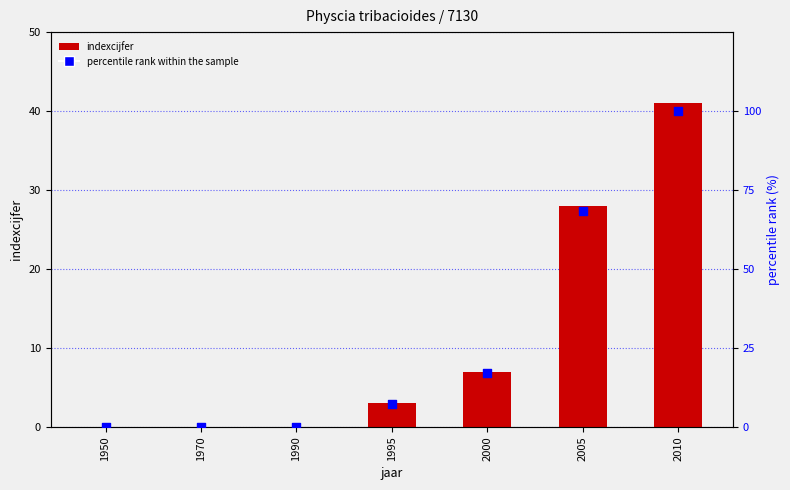

Which series contains the highest Y value?

percentile rank within the sample